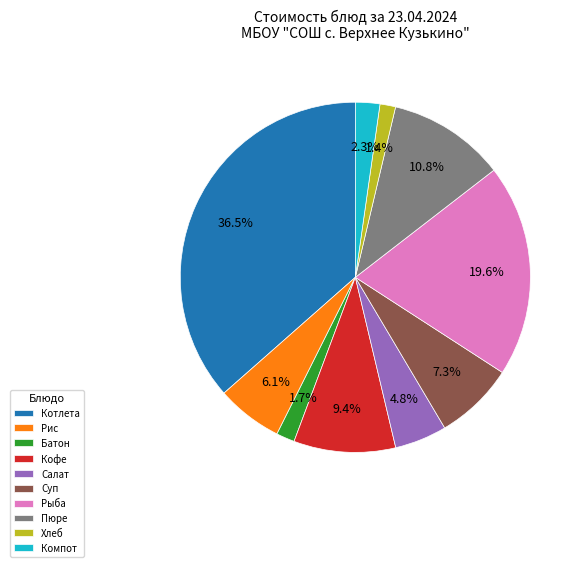

Which slice is the largest?

Котлета